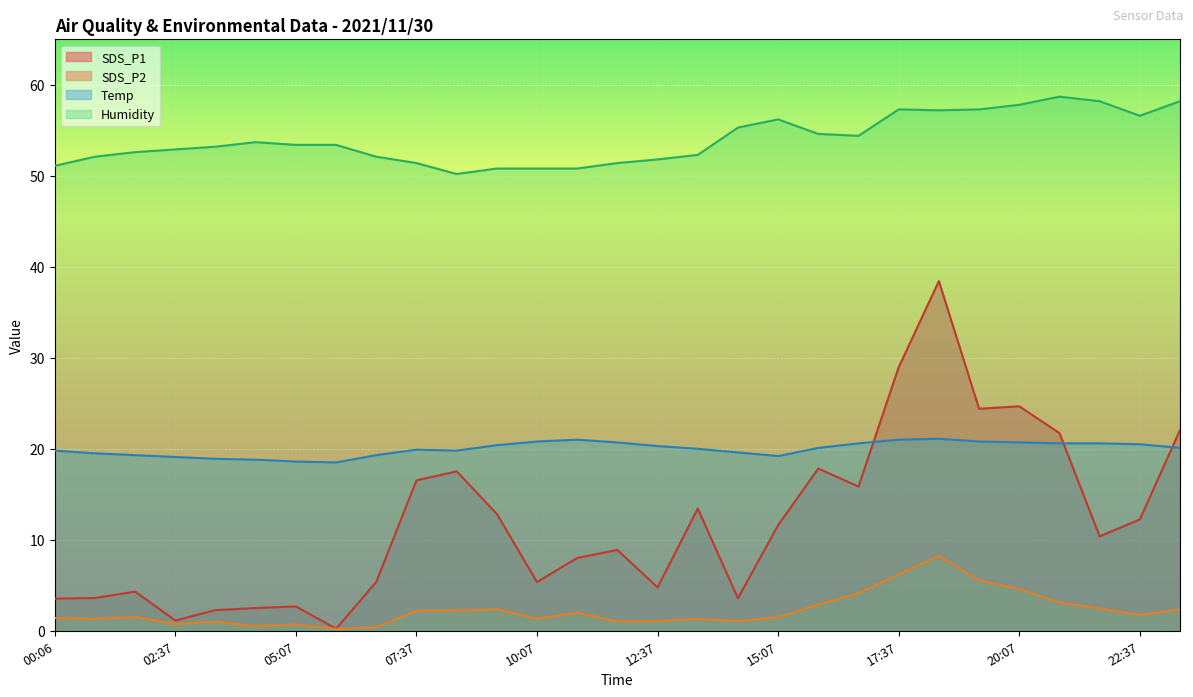

Reading right to left, transcribe all the data shown in this chart.

SDS_P1: 23:27=22.1	22:37=12.2	21:47=10.4	20:57=21.7	20:07=24.7	19:17=24.4	18:27=38.4	17:37=29.0	16:47=15.8	15:57=17.8	15:07=11.6	14:17=3.6	13:27=13.4	12:37=4.8	11:47=8.9	10:57=8.0	10:07=5.3	09:17=12.8	08:27=17.5	07:37=16.5	06:47=5.4	05:57=0.2	05:07=2.7	04:17=2.5	03:27=2.3	02:37=1.1	01:46=4.3	00:56=3.6	00:06=3.5
SDS_P2: 23:27=2.4	22:37=1.7	21:47=2.5	20:57=3.1	20:07=4.6	19:17=5.5	18:27=8.2	17:37=6.2	16:47=4.1	15:57=2.9	15:07=1.5	14:17=1.1	13:27=1.3	12:37=1.1	11:47=1.0	10:57=2.0	10:07=1.3	09:17=2.4	08:27=2.2	07:37=2.2	06:47=0.4	05:57=0.2	05:07=0.7	04:17=0.5	03:27=1.0	02:37=0.7	01:46=1.5	00:56=1.3	00:06=1.4
Temp: 23:27=20.1	22:37=20.5	21:47=20.6	20:57=20.6	20:07=20.7	19:17=20.8	18:27=21.1	17:37=21.0	16:47=20.6	15:57=20.1	15:07=19.2	14:17=19.6	13:27=20.0	12:37=20.3	11:47=20.7	10:57=21.0	10:07=20.8	09:17=20.4	08:27=19.8	07:37=19.9	06:47=19.3	05:57=18.5	05:07=18.6	04:17=18.8	03:27=18.9	02:37=19.1	01:46=19.3	00:56=19.5	00:06=19.8
Humidity: 23:27=58.2	22:37=56.6	21:47=58.2	20:57=58.7	20:07=57.8	19:17=57.3	18:27=57.2	17:37=57.3	16:47=54.4	15:57=54.6	15:07=56.2	14:17=55.3	13:27=52.3	12:37=51.8	11:47=51.4	10:57=50.8	10:07=50.8	09:17=50.8	08:27=50.2	07:37=51.4	06:47=52.1	05:57=53.4	05:07=53.4	04:17=53.7	03:27=53.2	02:37=52.9	01:46=52.6	00:56=52.1	00:06=51.1